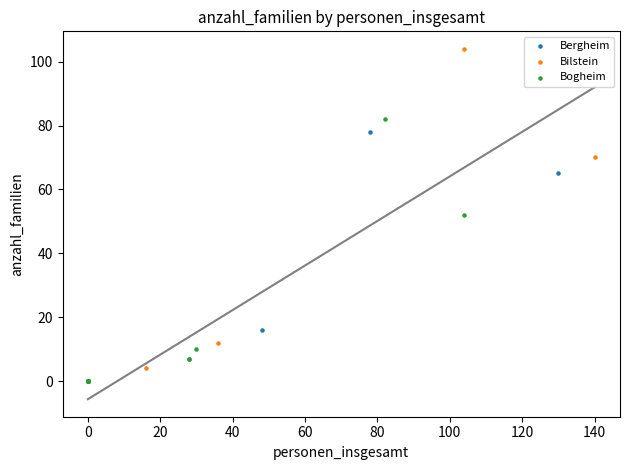

What are all the series names shown in the legend?

Bergheim, Bilstein, Bogheim